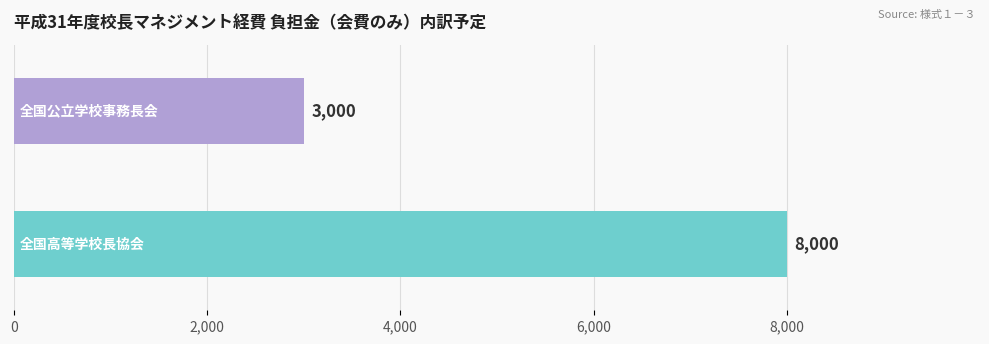

What is the sum of all values?

11000